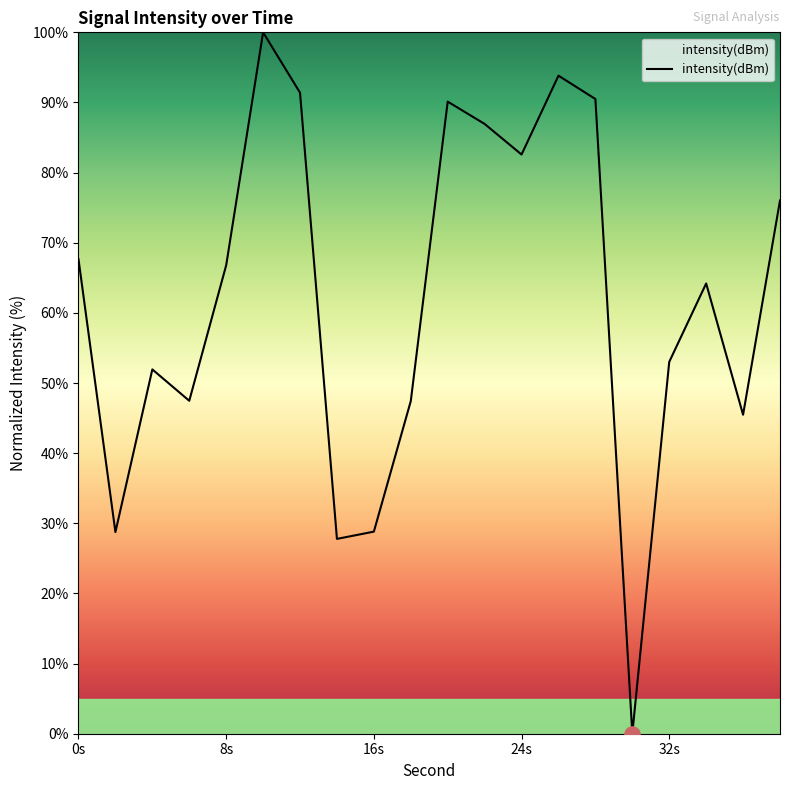

What is the greatest value displayed?

100.0